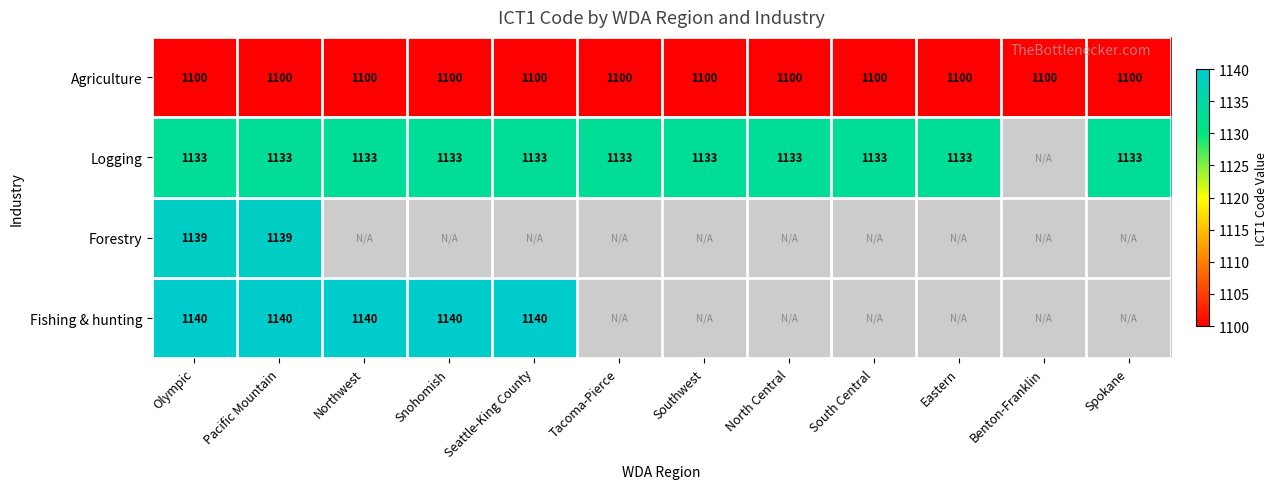

What is the sum of the Logging values at Pacific Mountain and Seattle-King County?

2266